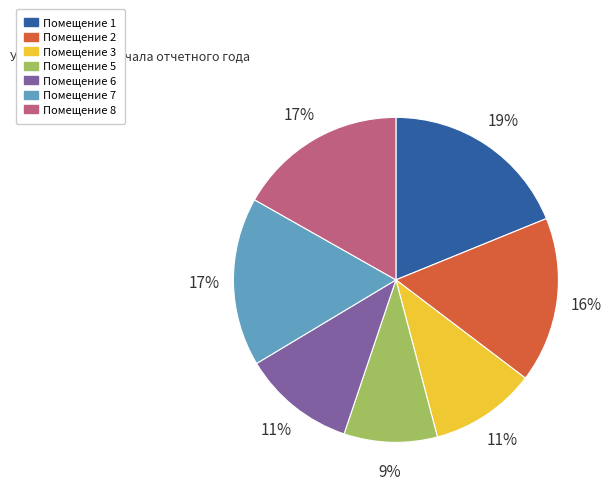

To the nearest percent, what is the difference between the largest and smallest slice percentages?

10%